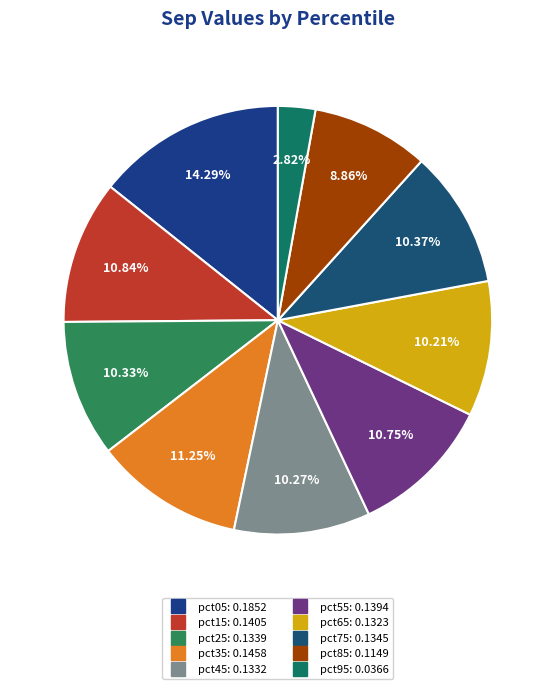

Count the number of slices in the pie.

10